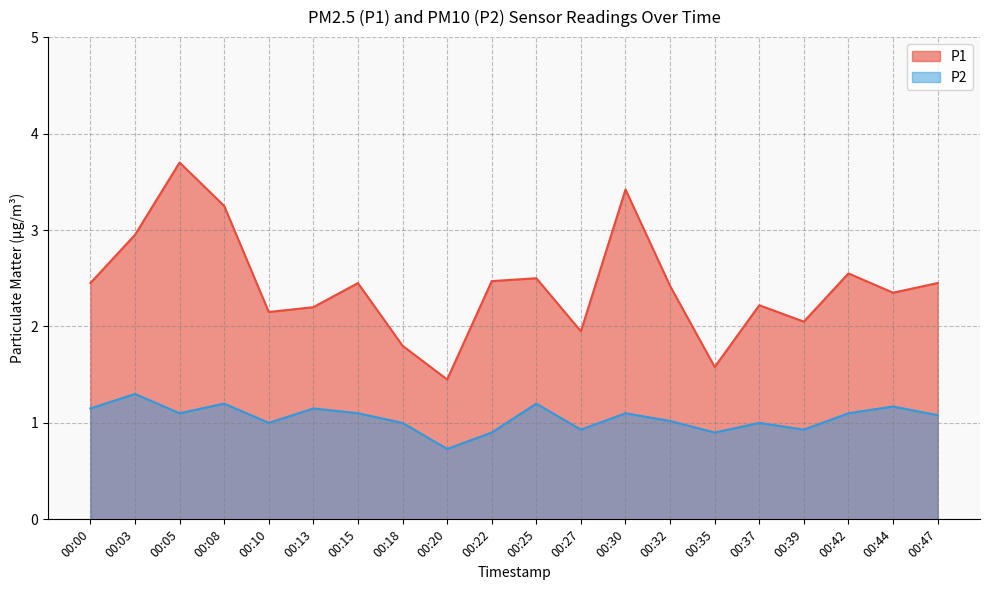

True or false: P2 and P1 intersect in this chart.

False